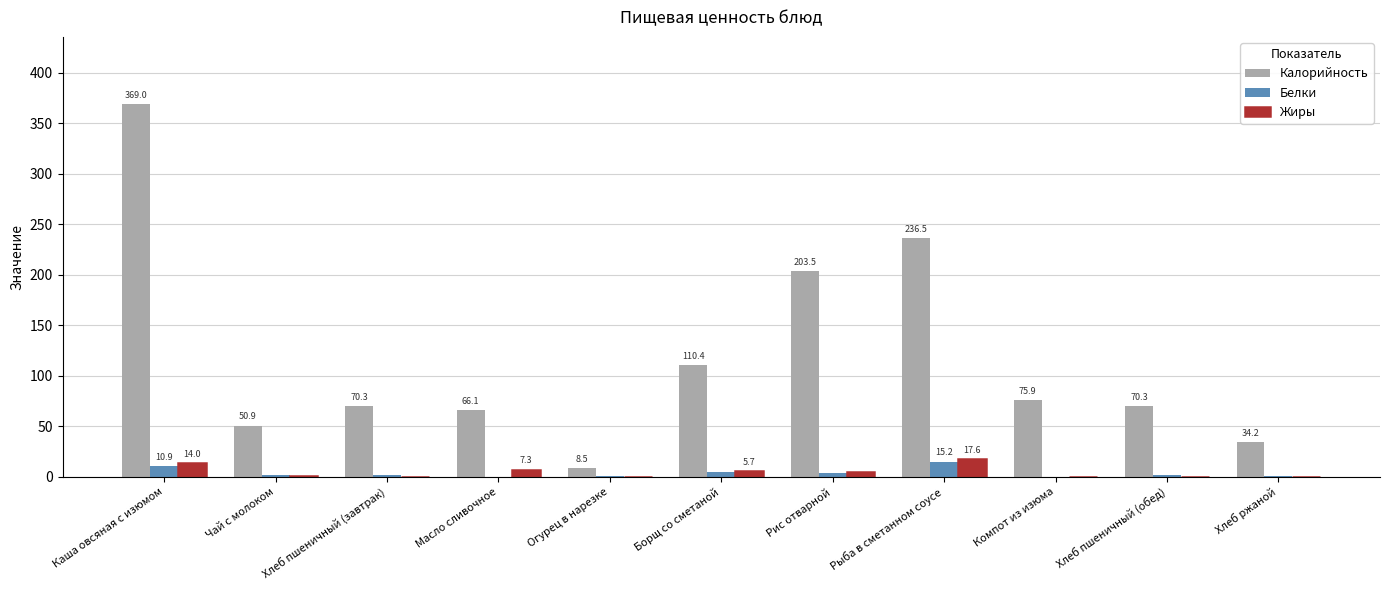

Which label corresponds to the largest value in the chart?

Каша овсяная с изюмом